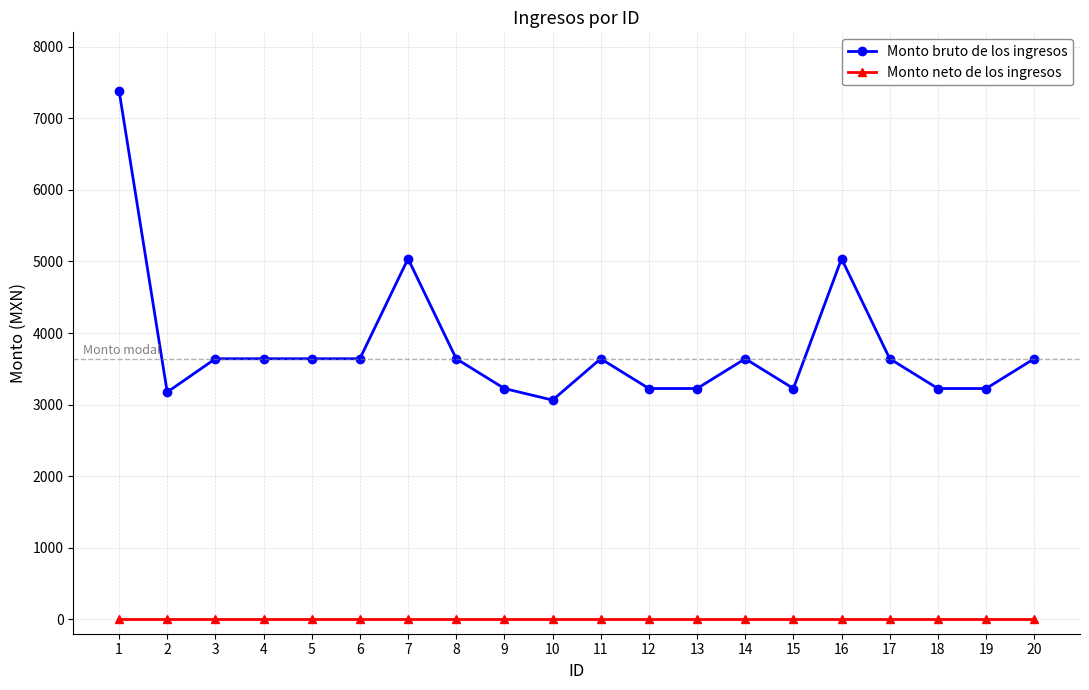

At 2, list the series in order from smallest to largest.

Monto neto de los ingresos, Monto bruto de los ingresos